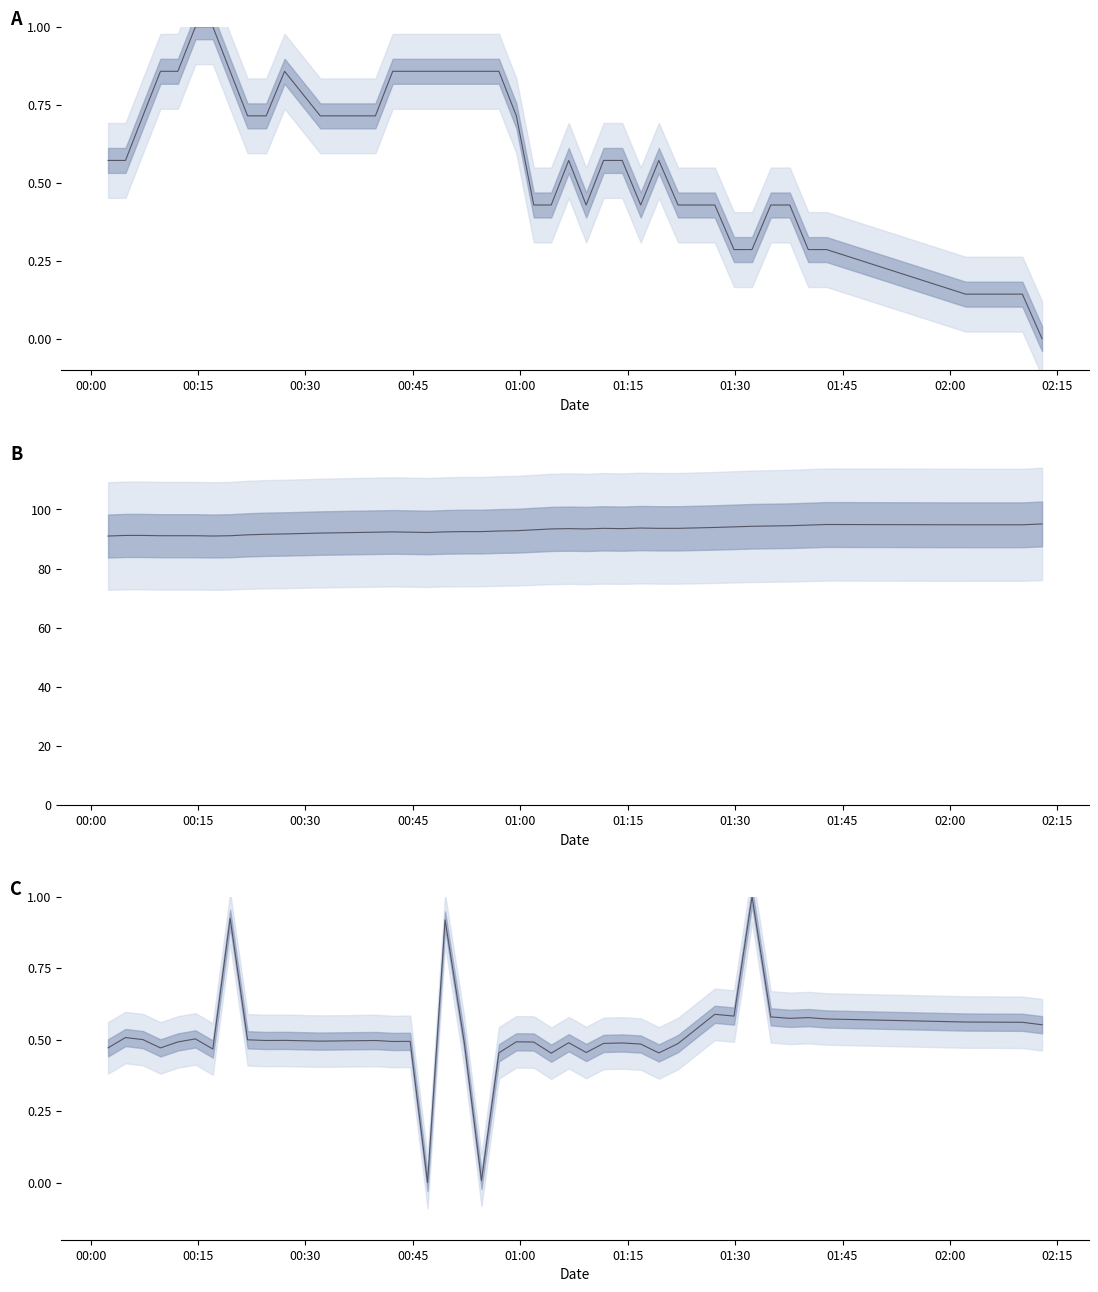

What is the value of the Temp (norm) point at the 2nd from the left?

0.6